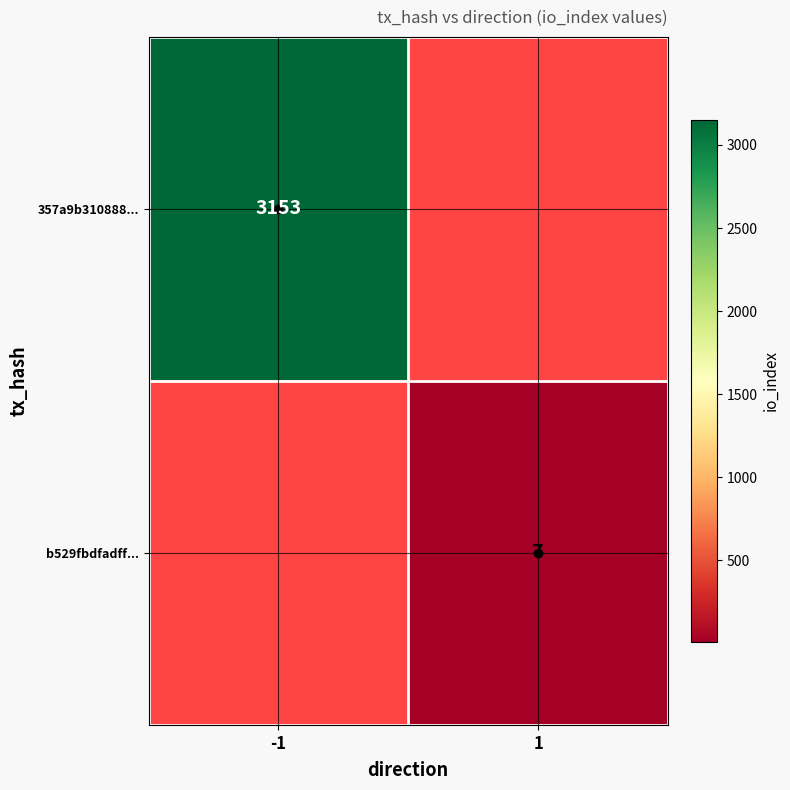

Which has a higher value, 1 or -1?

-1